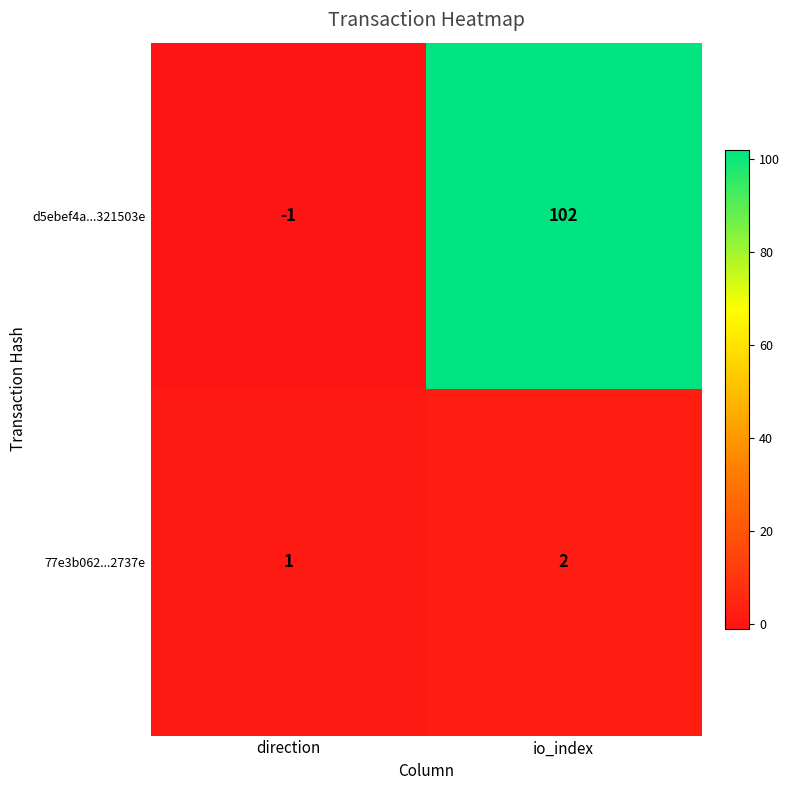

What is the sum of all d5ebef4a...321503e values?

101